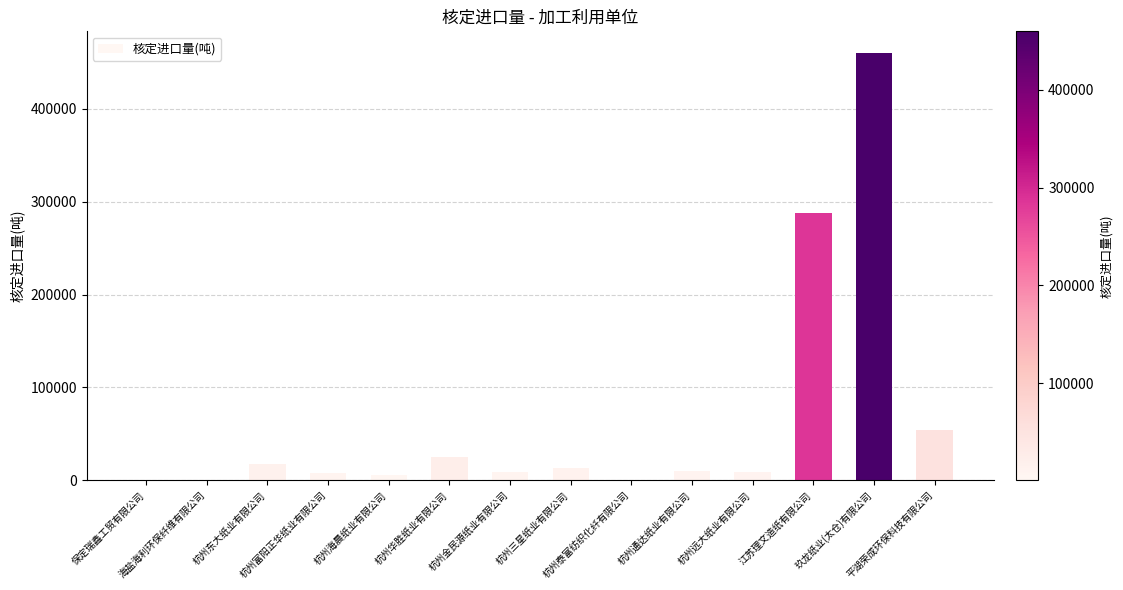

True or false: the data shows 460033 at 玖龙纸业(太仓)有限公司.

True